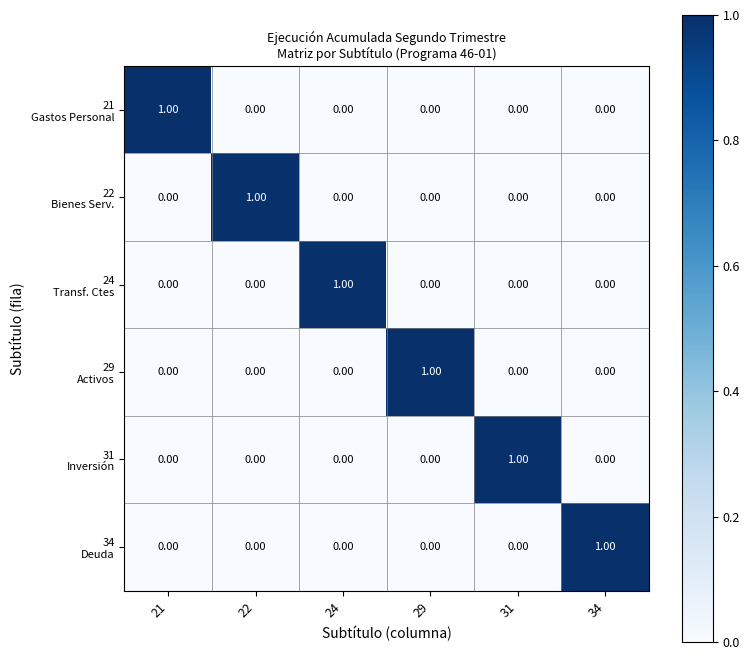

At how many categories does at least one series exceed 0?

6